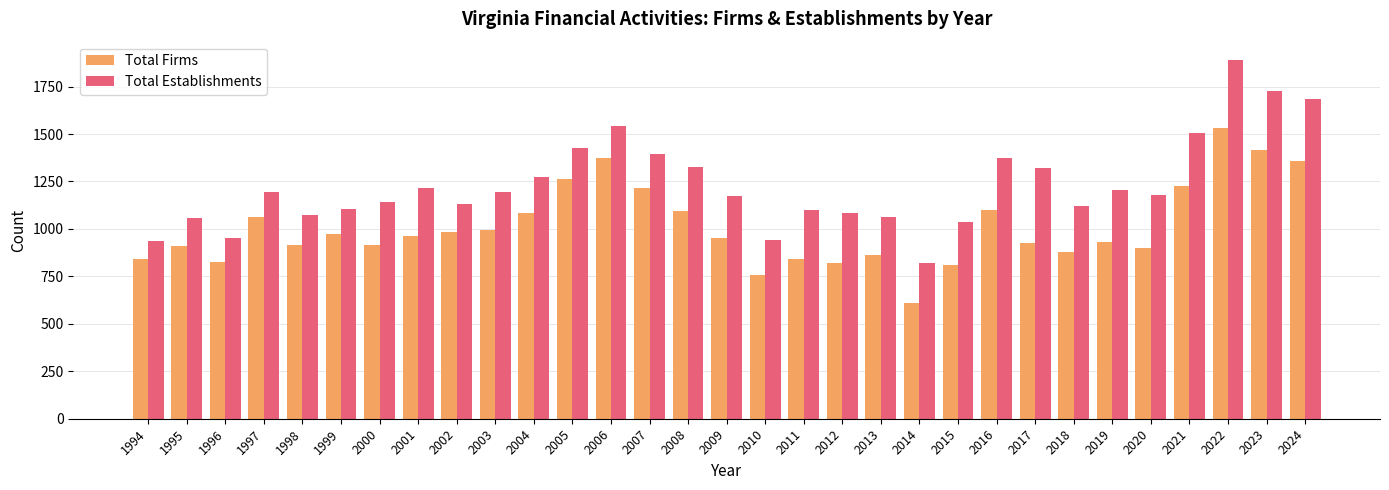

What value does the Total Establishments series have at 1999, to the nearest 50?

1100